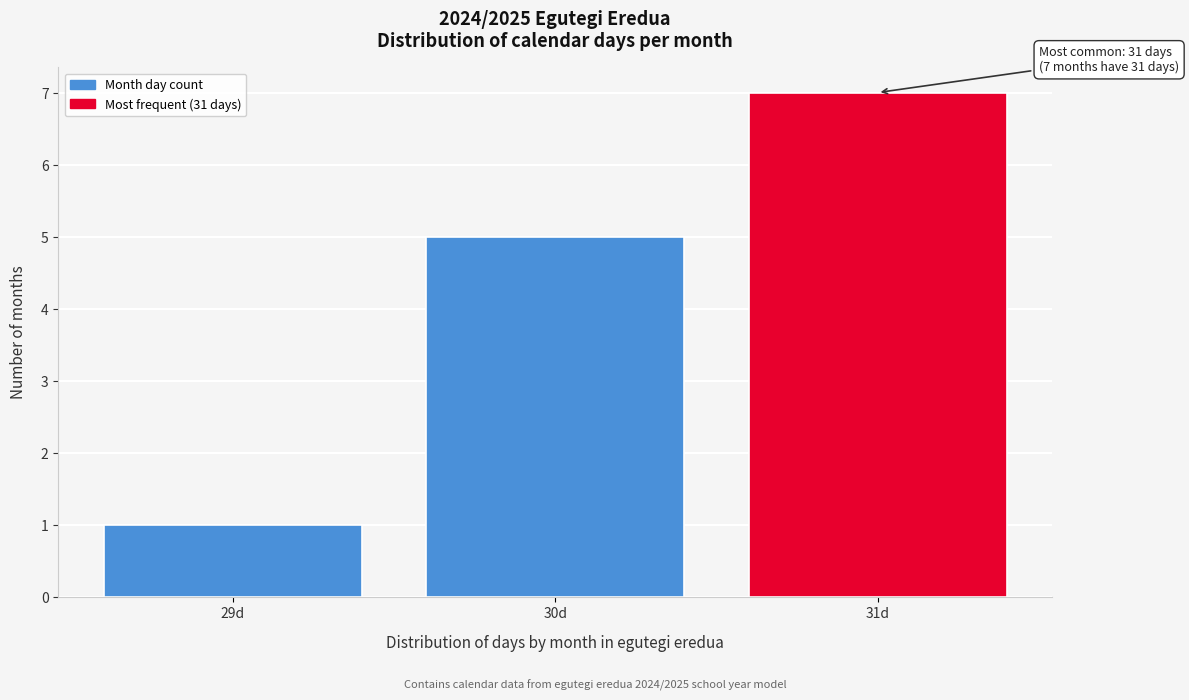

Reading left to right, transcribe all the data shown in this chart.

1	5	7